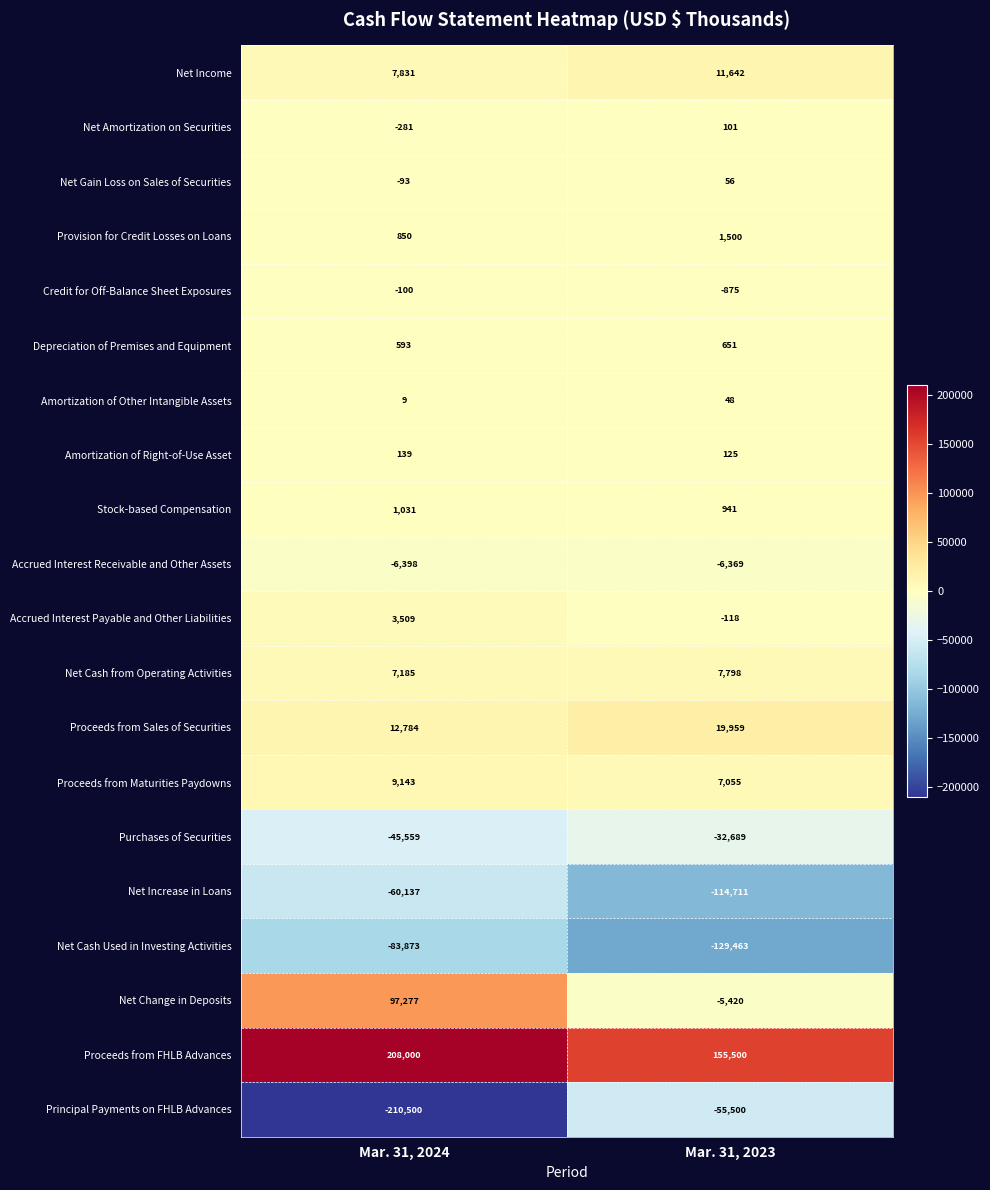

The Net Cash Used in Investing Activities series shows -26651 at Mar. 31, 2024. True or false?

False